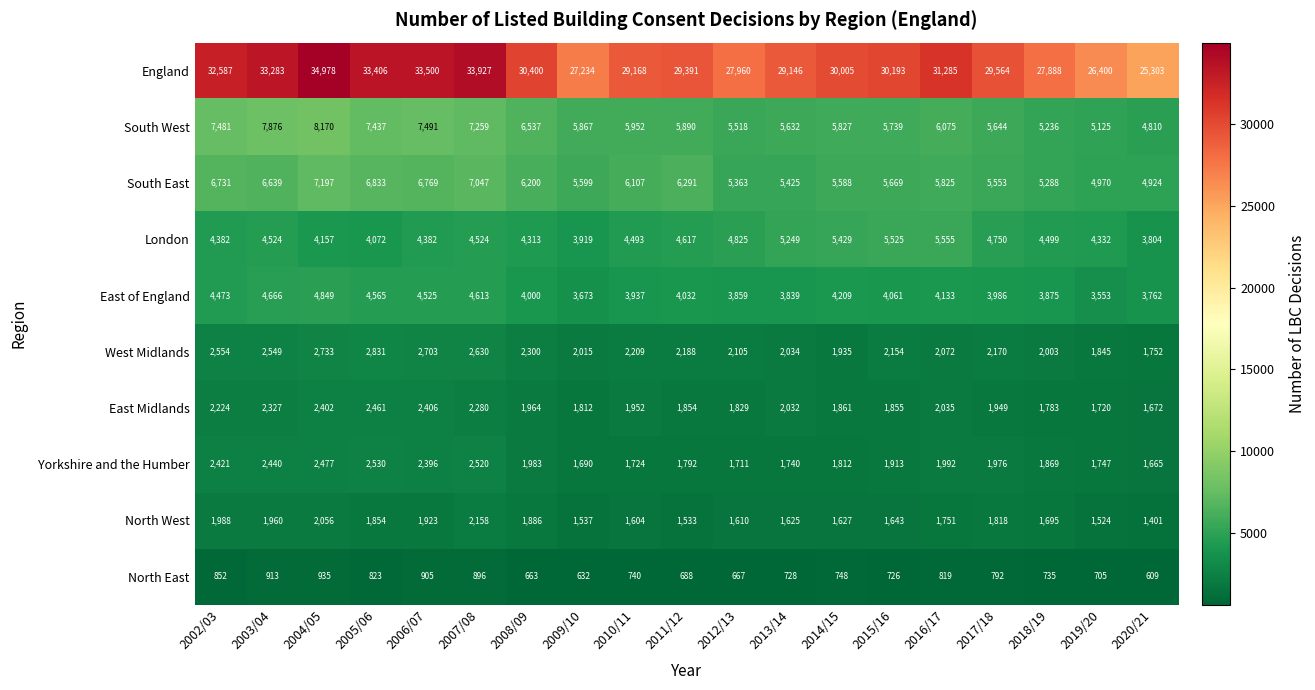

Which label corresponds to the smallest value in the chart?

2020/21